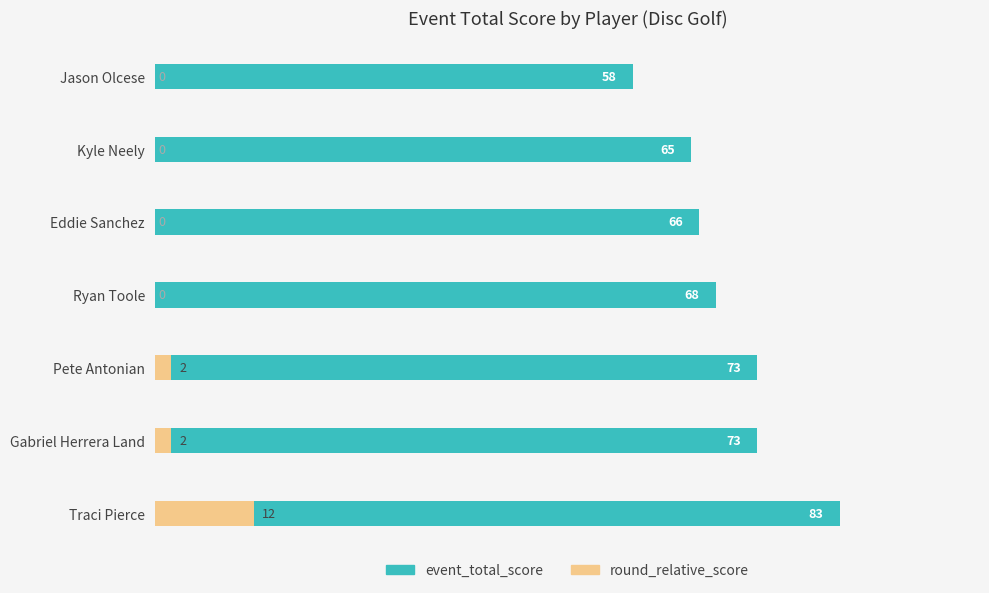

How many bars are there in each group?

2